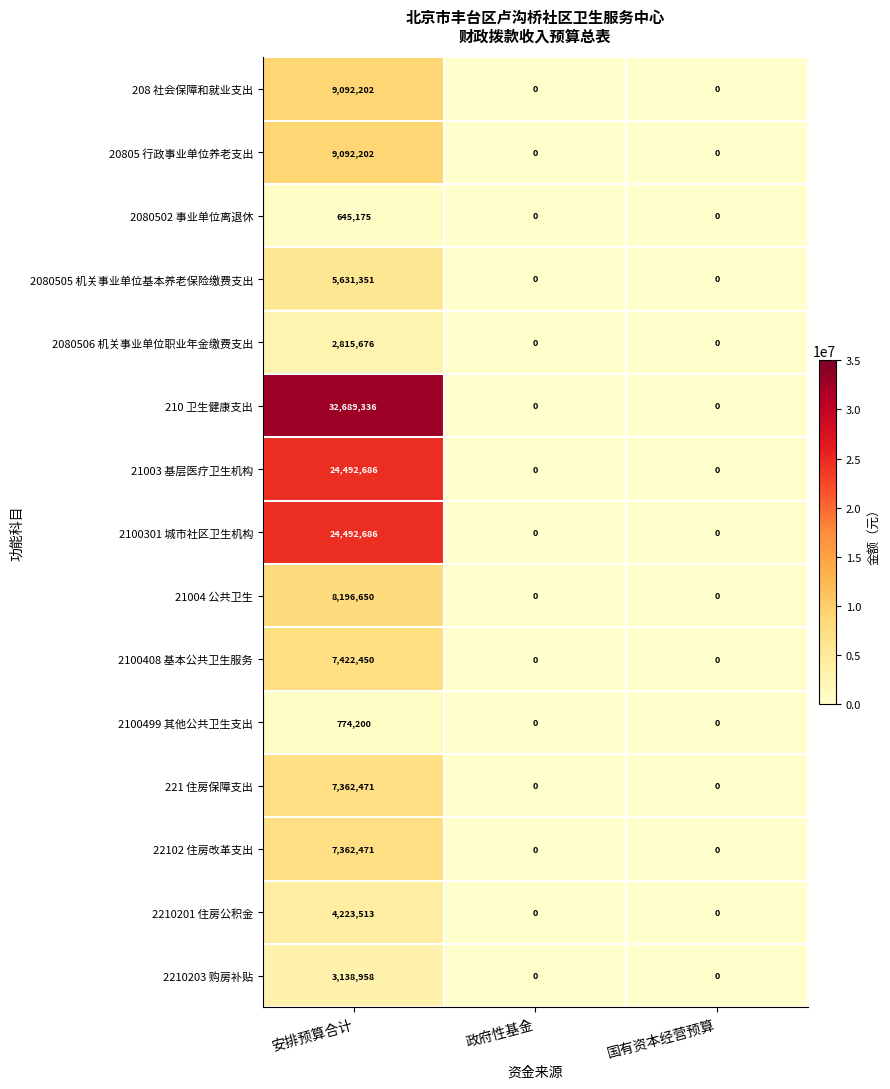

Count the 2210201 住房公积金 values in the range 0 to 4223513.

3